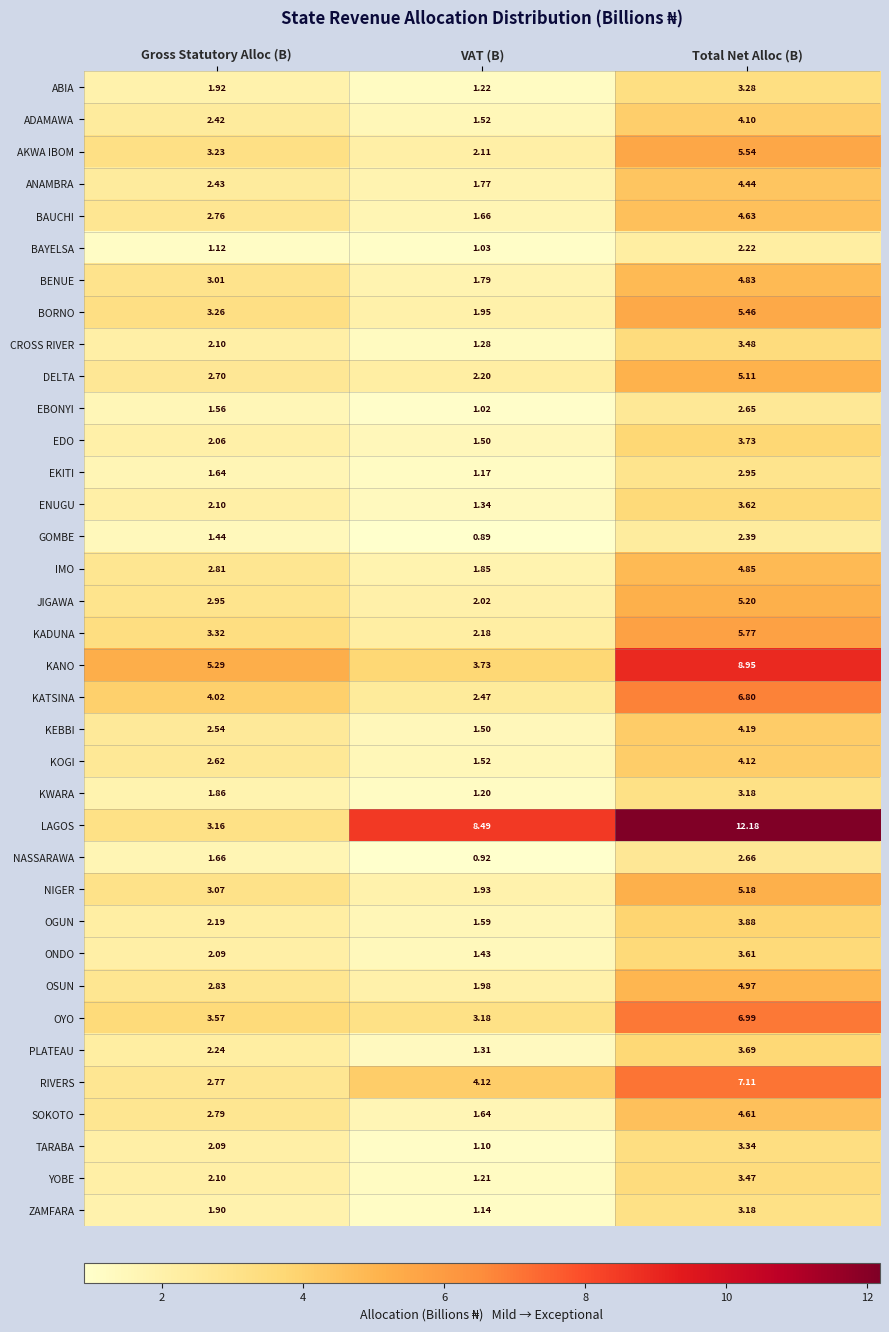

At which label does NASSARAWA first exceed 1?

Gross Statutory Alloc (B)